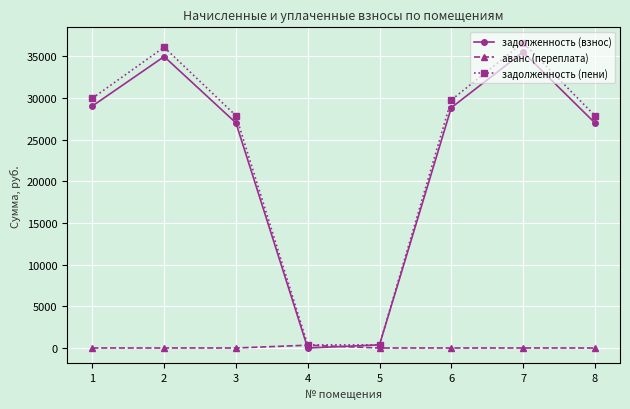

The value of задолженность (пени) at 3 is 27890.8. True or false?

True